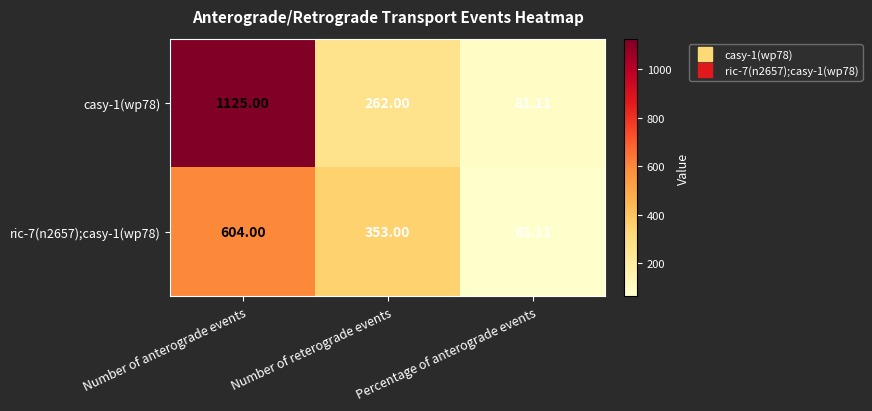

What is the spread (max minus min) of values at Number of reterograde events?

91.0